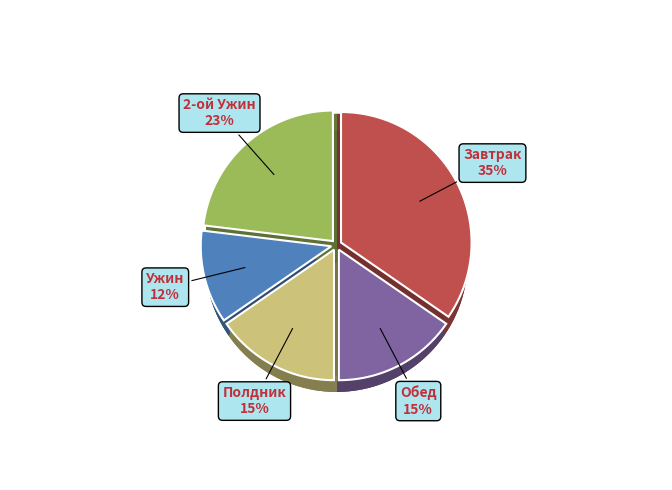

Is it true that Ужин is 12% of the pie?

True